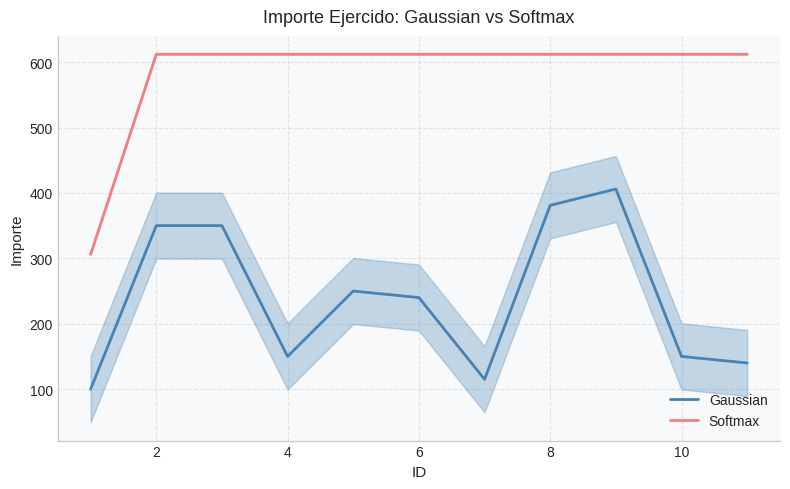

What is the lowest value of the Softmax series?

306